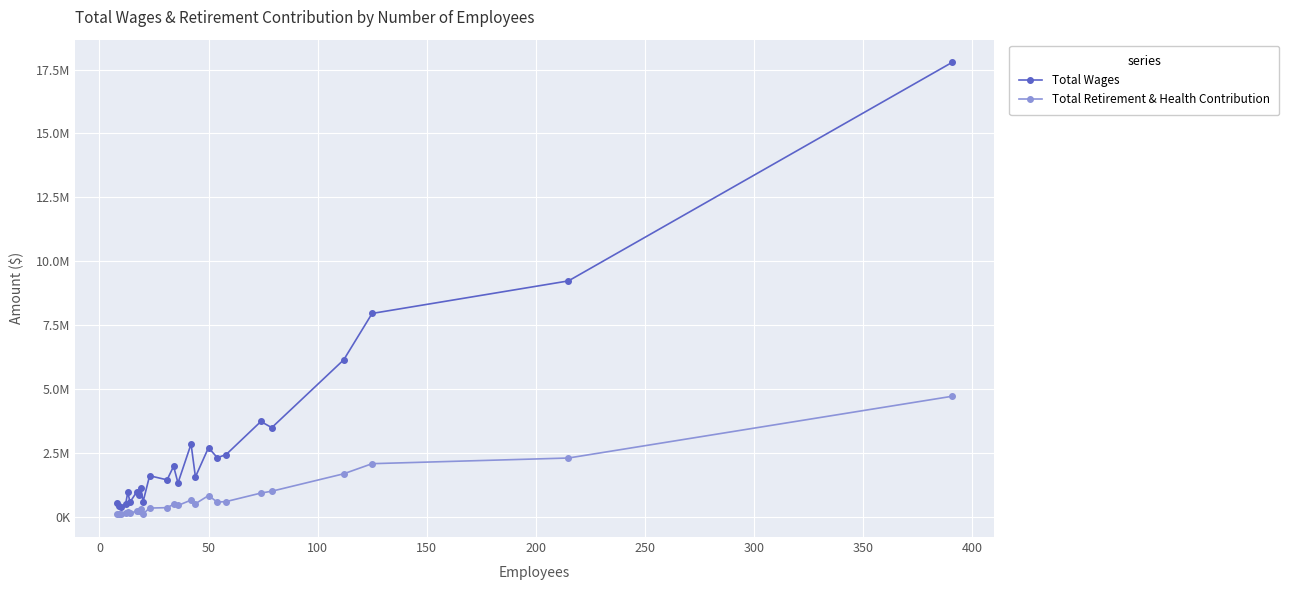

What is the smallest value displayed?

101703.0